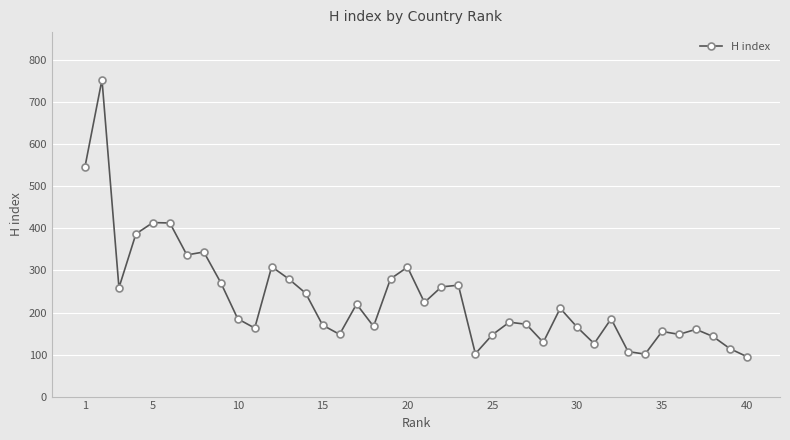

What is the greatest value displayed?

754